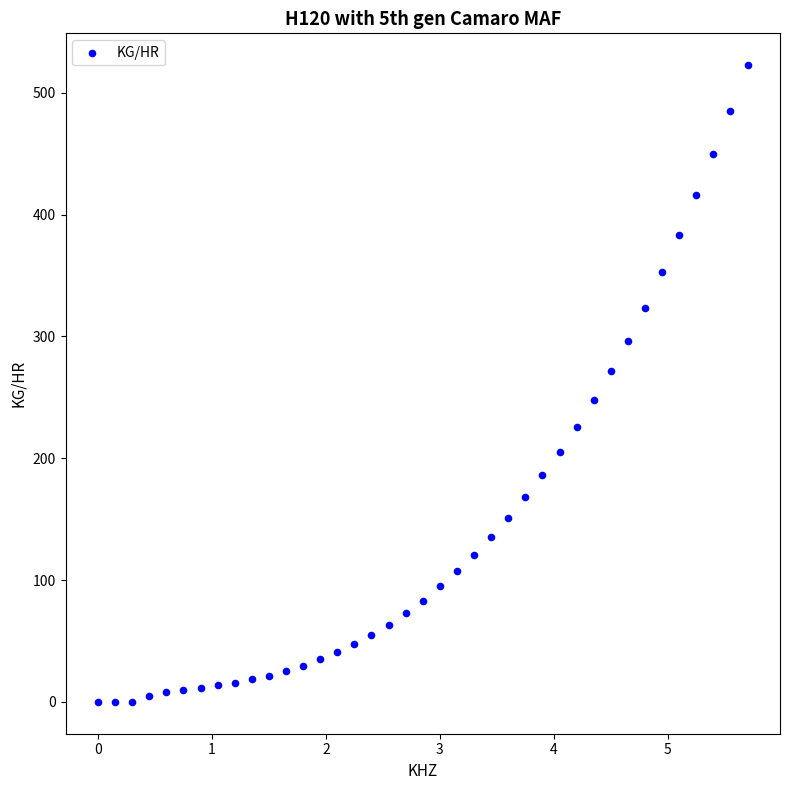

What is the range of Y values (max minus min)?

522.7